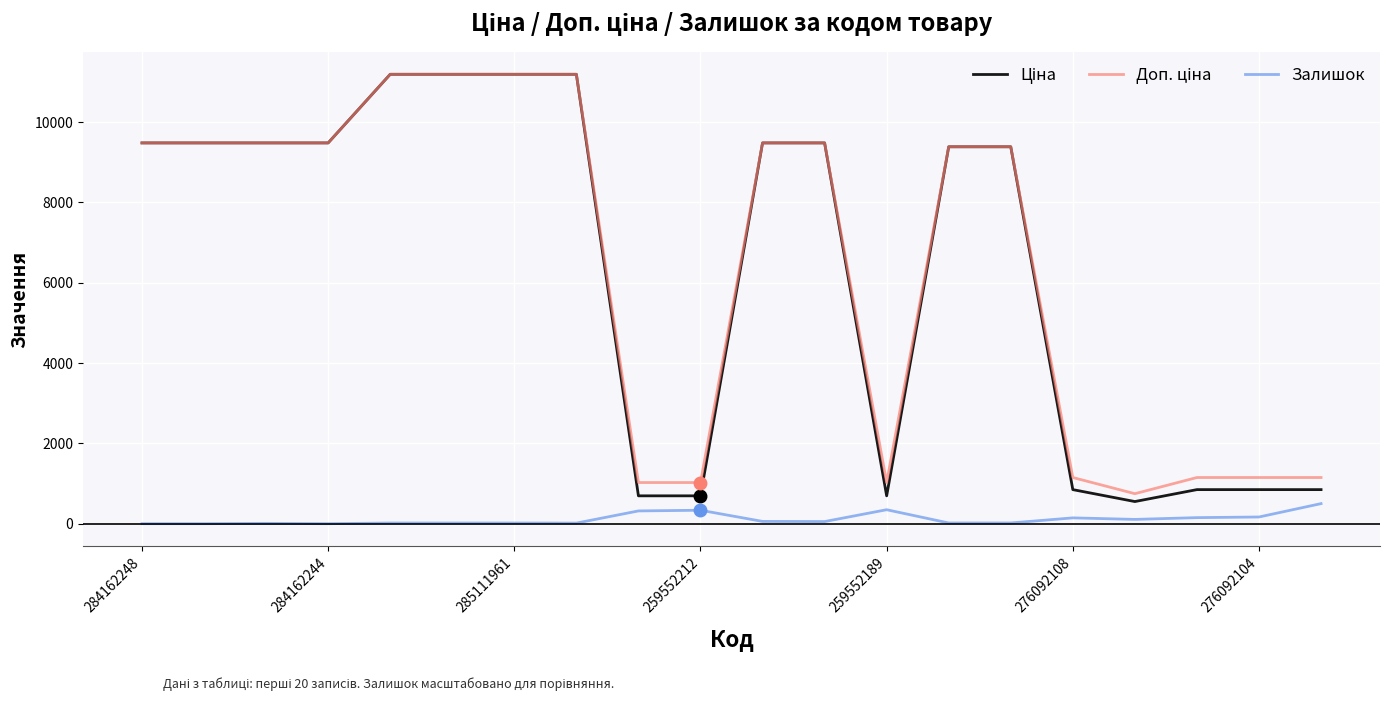

At how many categories does at least one series exceed 8082?

12